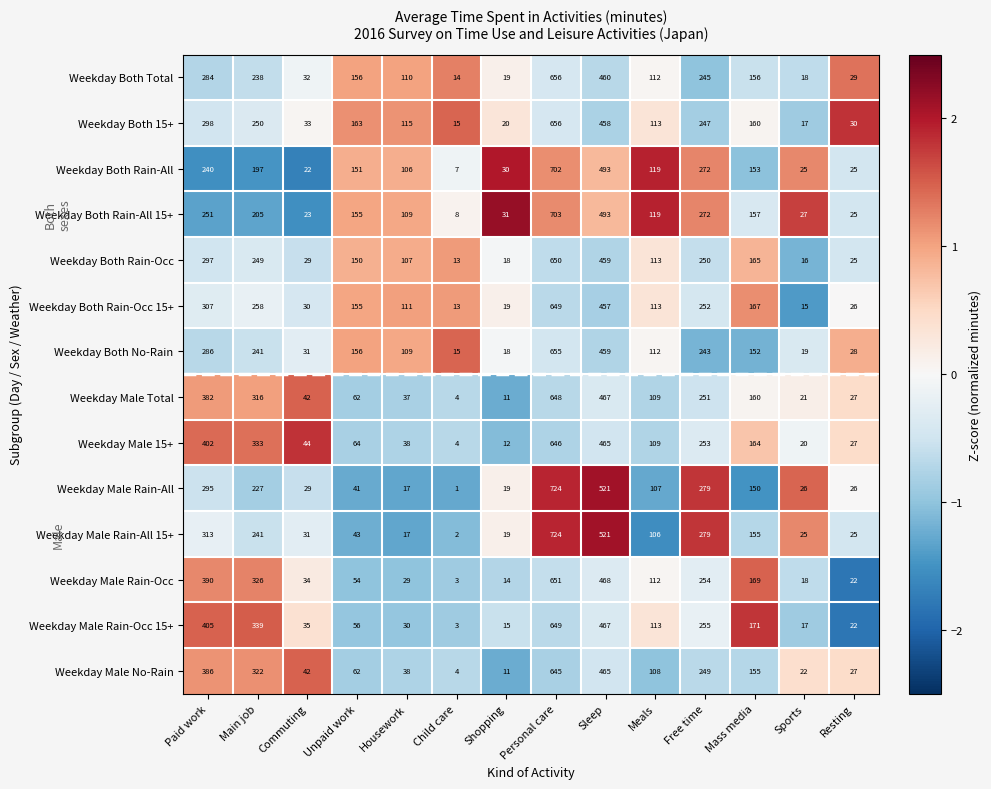

Where is Weekday Both No-Rain nearest to the value 335?

Paid work